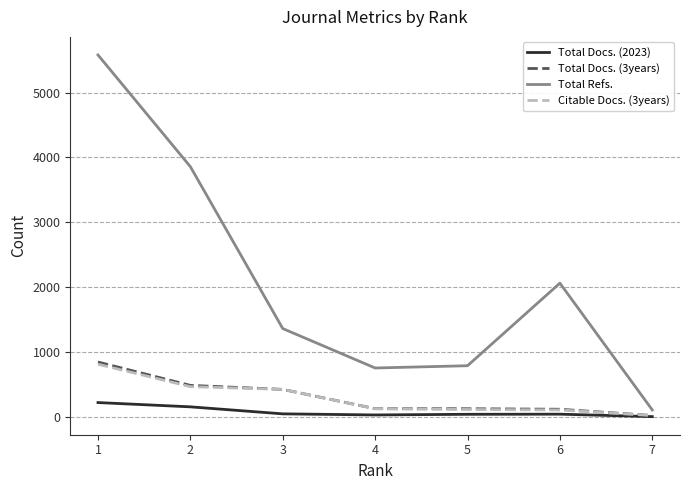

Which series has the largest range (max minus min)?

Total Refs.